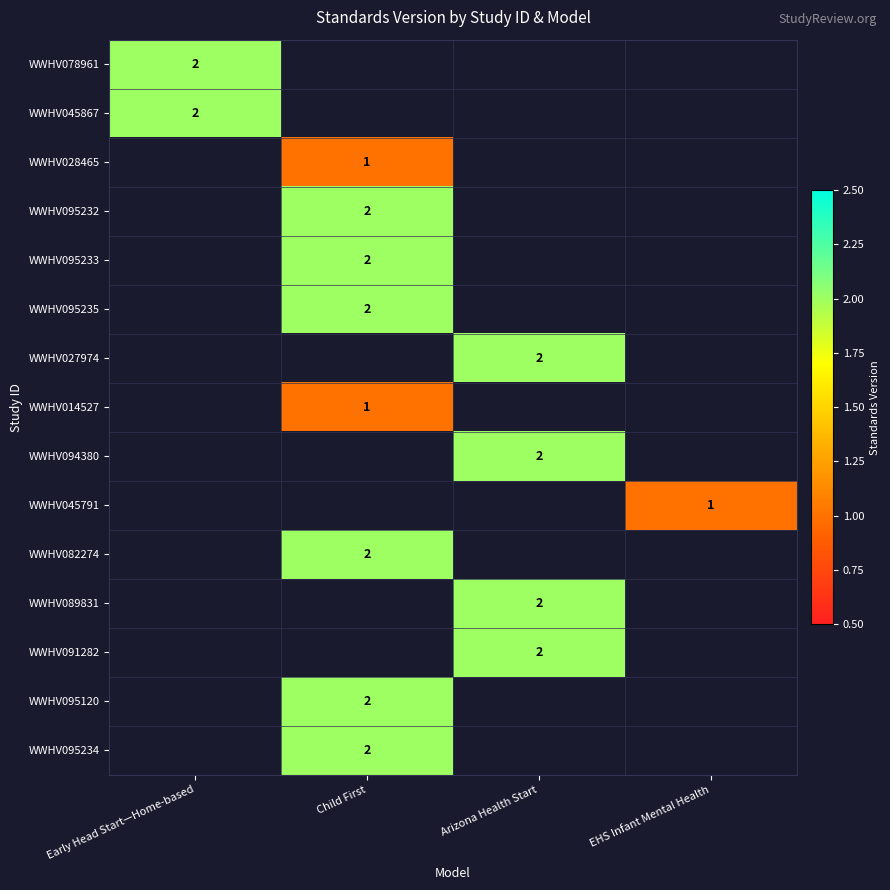

True or false: WWHV095233 has a value of 2 at Child First.

True